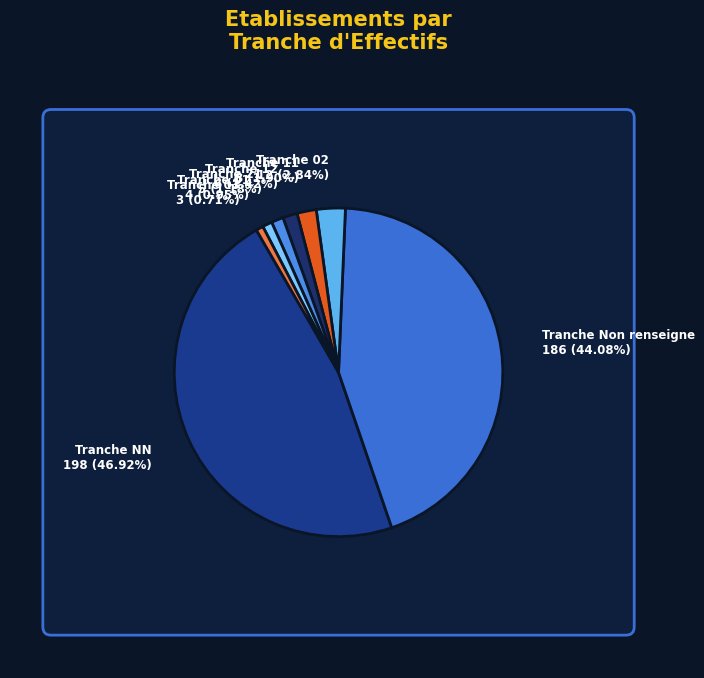

The 00 slice represents 14% of the pie. True or false?

False